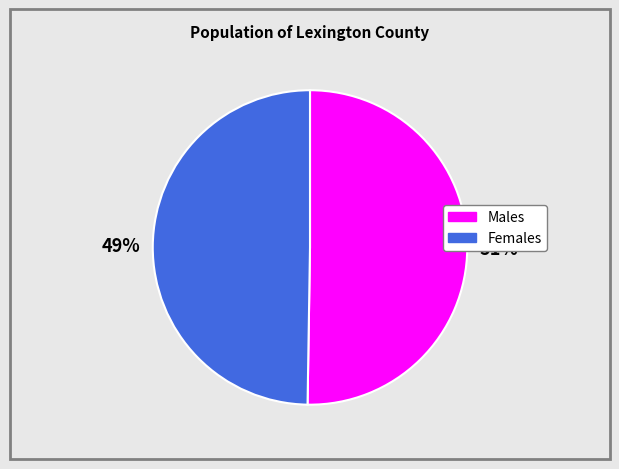

True or false: Female accounts for 63% of the total.

False